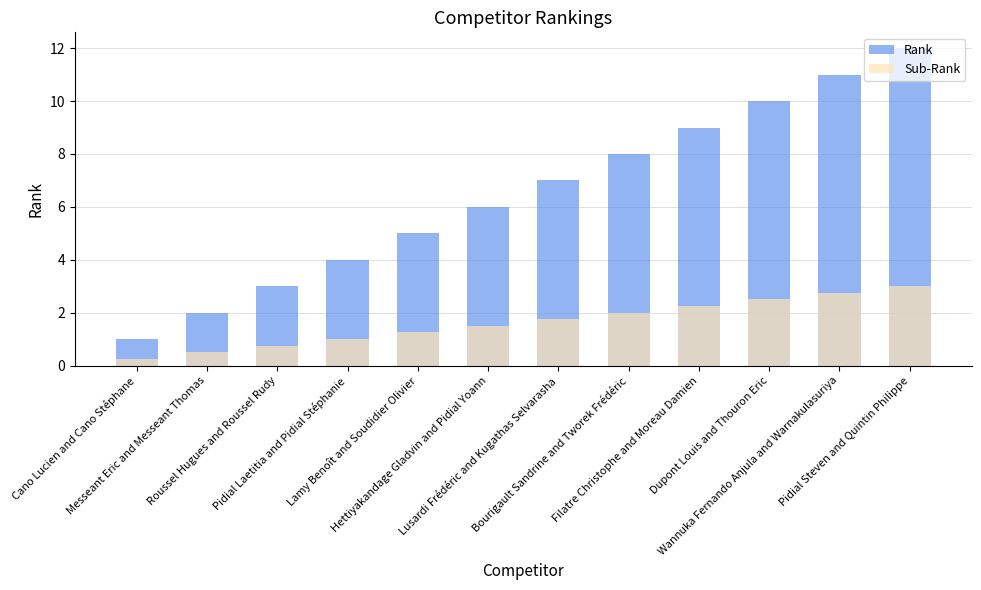

Rank the series by their average value, from highest to lowest.

Rank, Sub-Rank